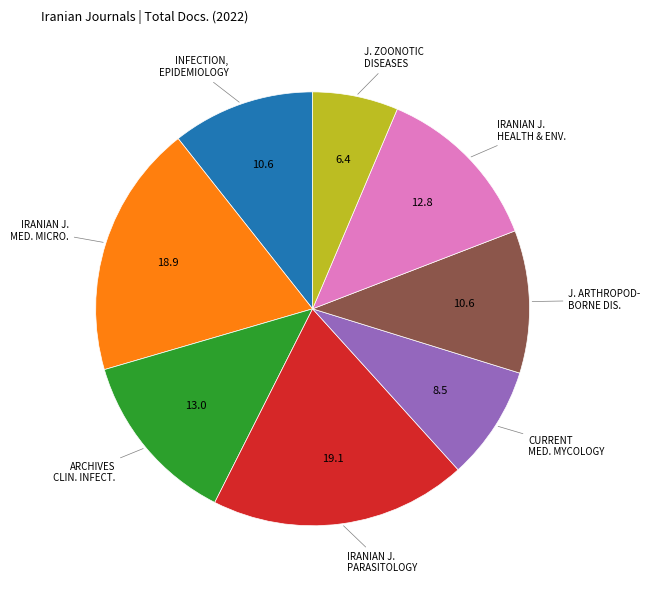

Is there a majority slice in this chart?

No